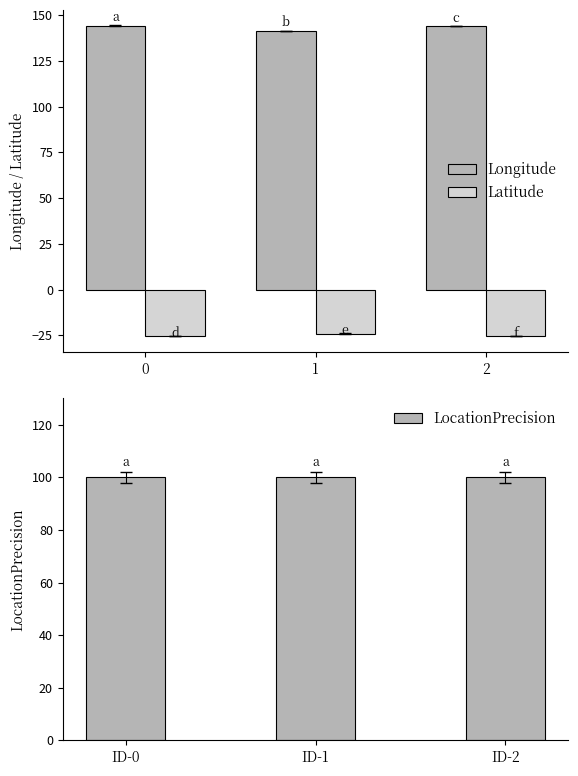

Reading left to right, transcribe all the data shown in this chart.

Longitude: 144.2	141.4	143.8
Latitude: -25.2	-24.0	-25.5
LocationPrecision: 100.0	100.0	100.0